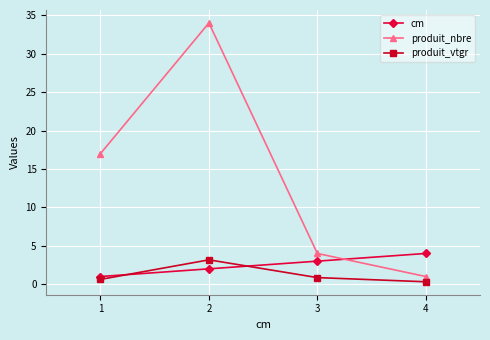

Is it true that produit_nbre equals 6.2 at 3?

False